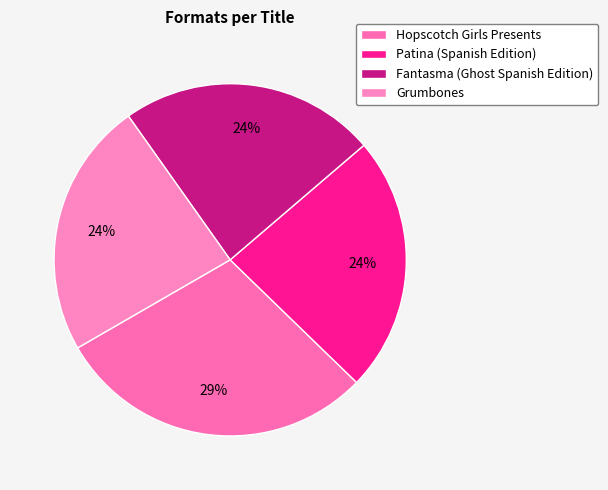

To the nearest percent, what portion does Grumbones represent?

24%